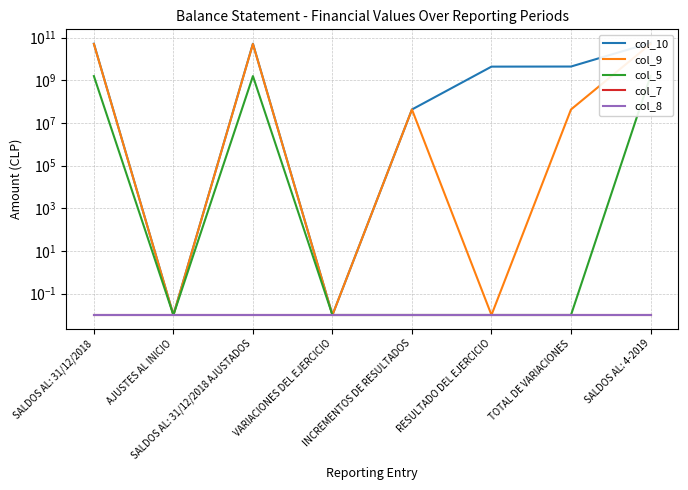

How many data points does each series have?

8